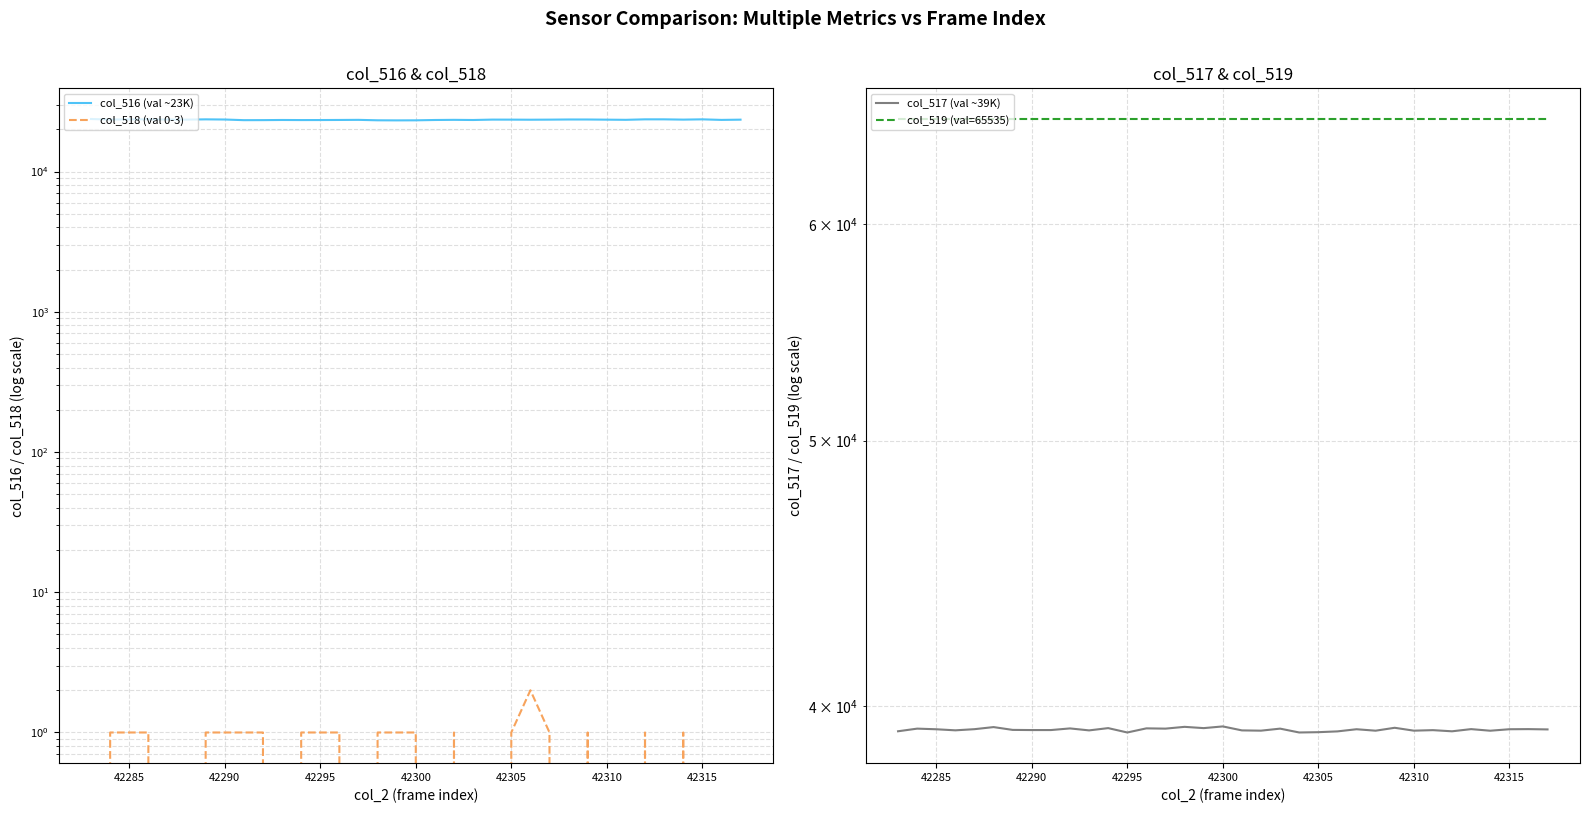

Reading right to left, transcribe all the data shown in this chart.

col_516 (val ~23K): 23430	23338	23554	23446	23552	23554	23370	23430	23490	23495	23440	23408	23440	23450	23300	23359	23301	23177	23156	23187	23355	23315	23284	23274	23307	23253	23237	23487	23549	23447	23472	23554	23546	23471	23683
col_518 (val 0-3): 0	0	0	1	0	1	0	0	1	0	1	2	1	0	0	1	0	1	1	1	0	1	1	1	0	1	1	1	1	0	0	1	1	1	0
col_517 (val ~39K): 39218	39228	39224	39175	39228	39156	39194	39177	39272	39176	39224	39153	39127	39117	39244	39177	39186	39317	39261	39303	39244	39253	39117	39261	39186	39251	39197	39197	39202	39295	39226	39188	39223	39244	39157
col_519 (val=65535): 65535	65535	65535	65535	65535	65535	65535	65535	65535	65535	65535	65535	65535	65535	65535	65535	65535	65535	65535	65535	65535	65535	65535	65535	65535	65535	65535	65535	65535	65535	65535	65535	65535	65535	65535